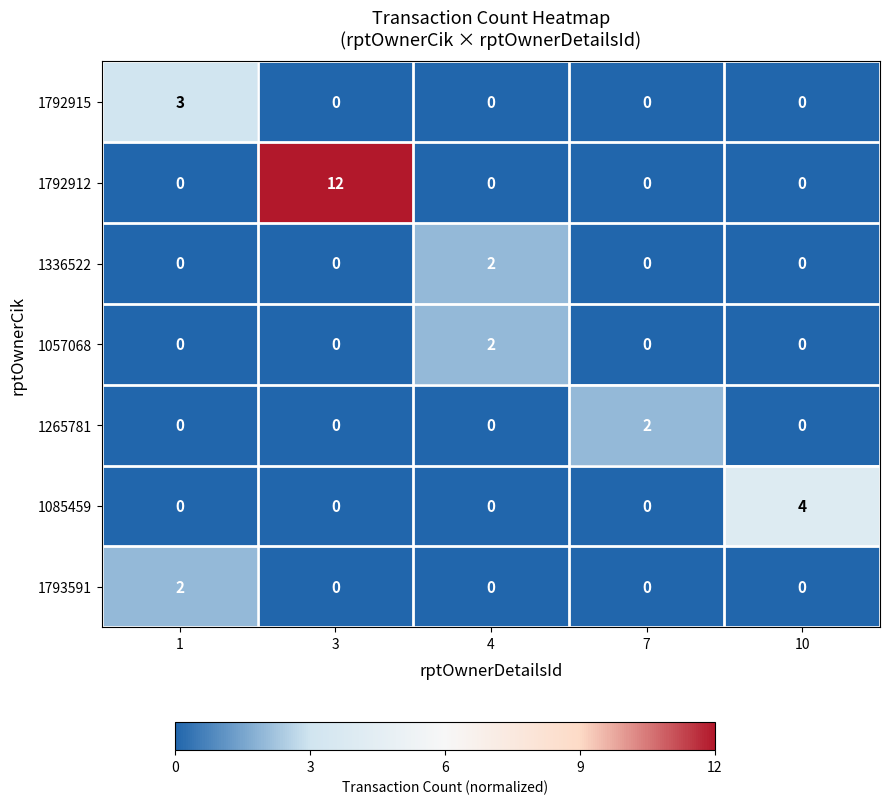

Which series has the largest total across all categories?

1792912